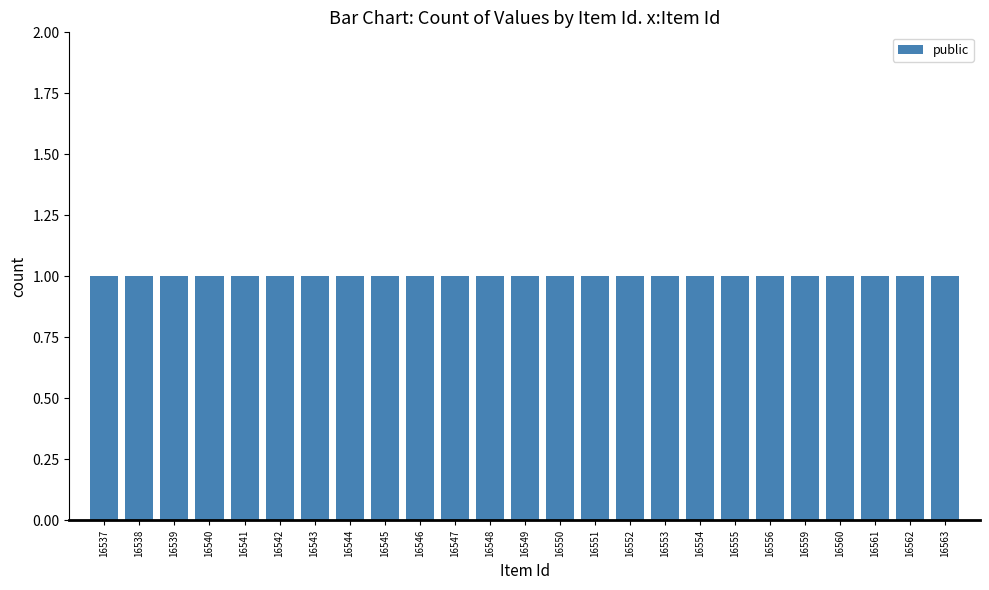

Which series has the widest spread of values?

public